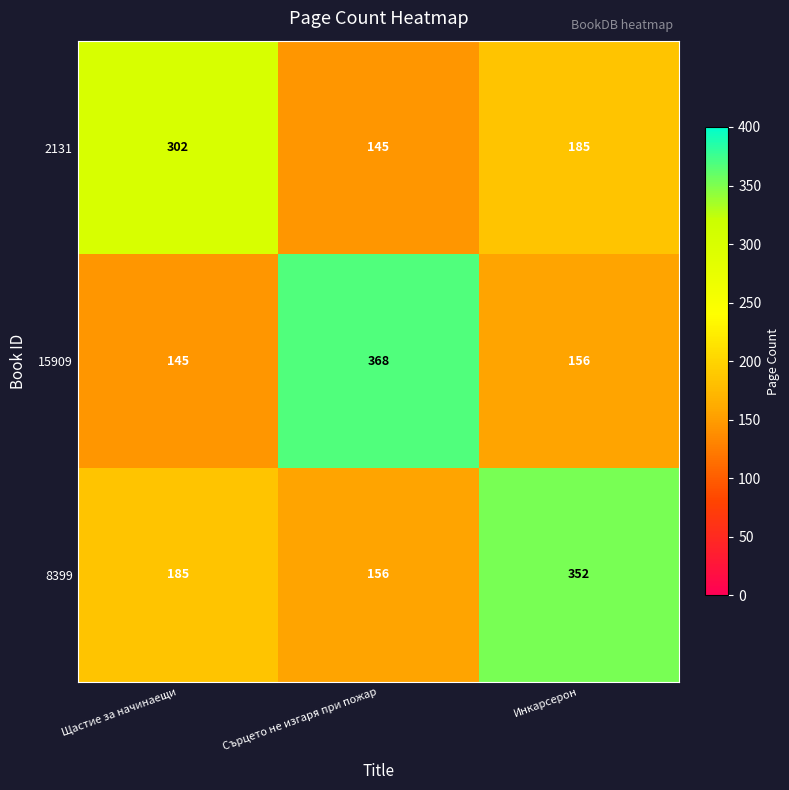

Is it true that 8399 equals 269 at Сърцето не изгаря при пожар?

False